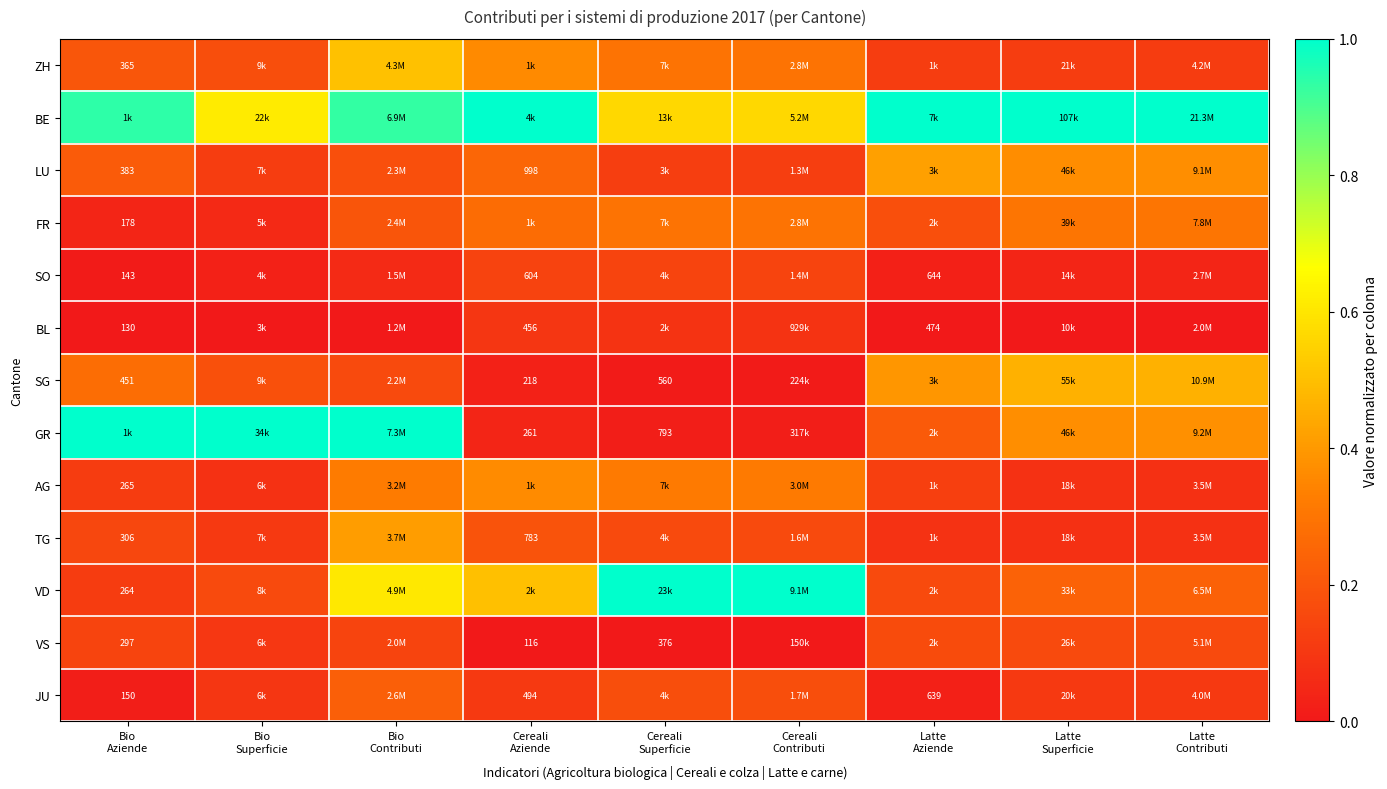

List the series in order of their peak value, lowest first.

BL, SO, VS, JU, FR, AG, TG, LU, SG, ZH, BE, GR, VD